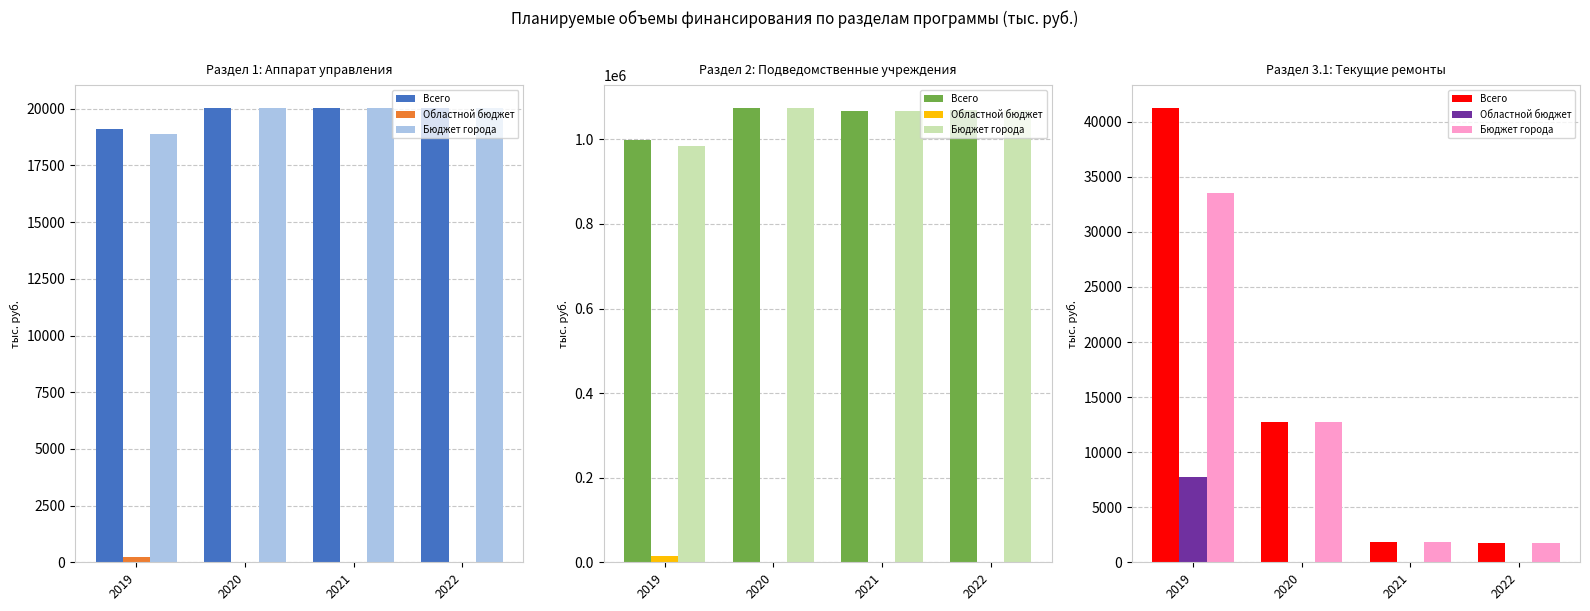

Which series has the largest total across all categories?

Всего